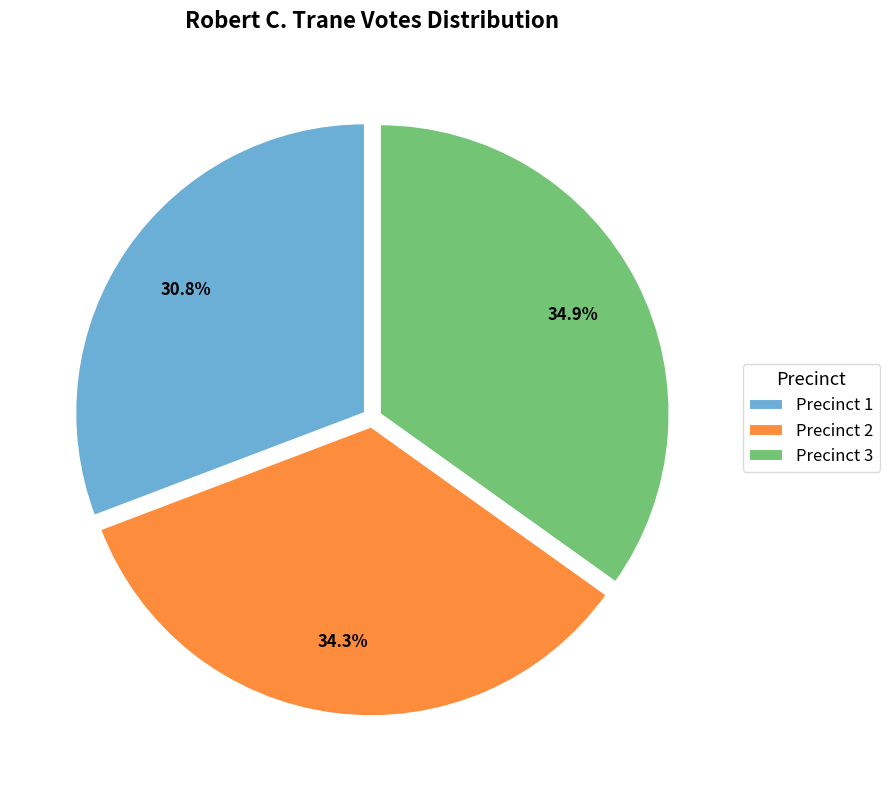

The Precinct 3 slice represents 35% of the pie. True or false?

True